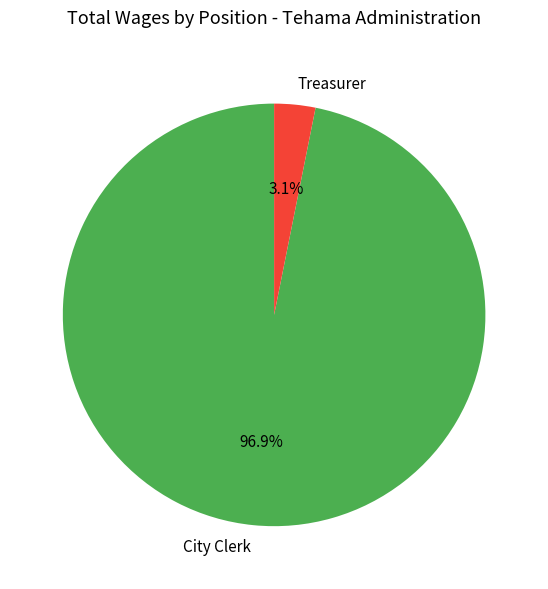

Is there any slice that represents more than half of the pie?

Yes